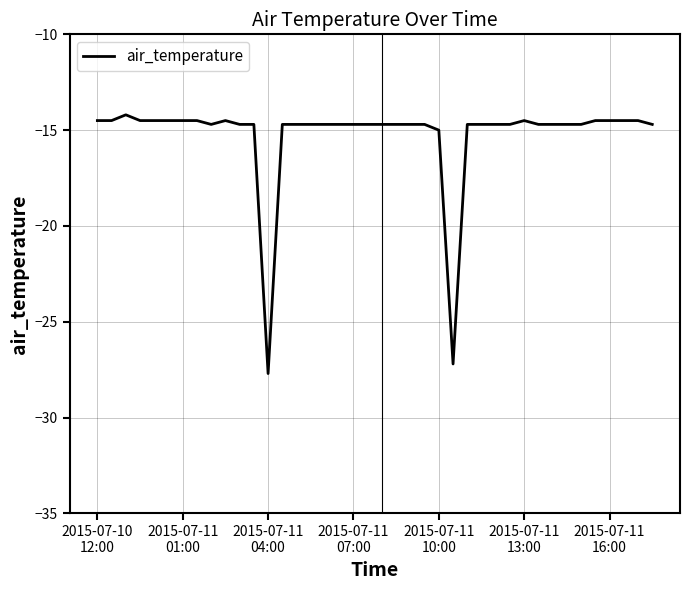

What is the minimum value shown in the chart?

-27.7